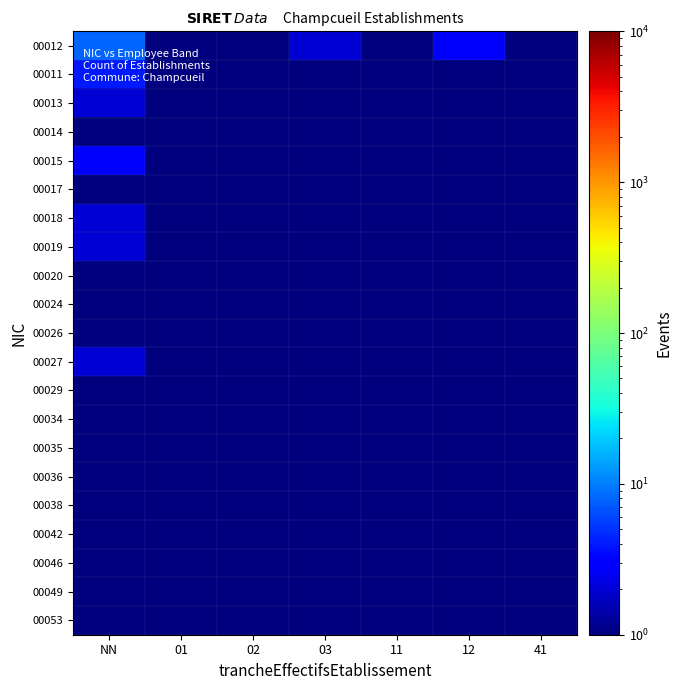

Which series has the largest range (max minus min)?

00012